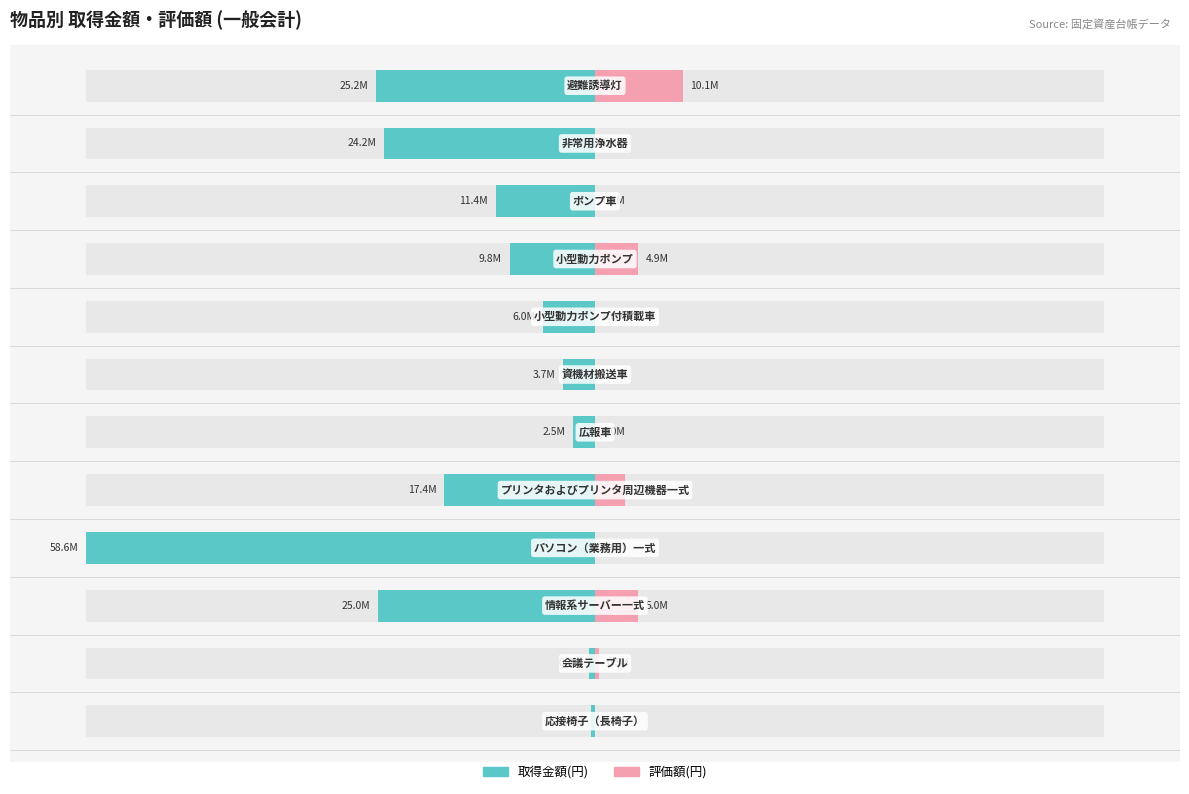

What is the difference between the 評価額(円) values at 1 and 2?

7.8